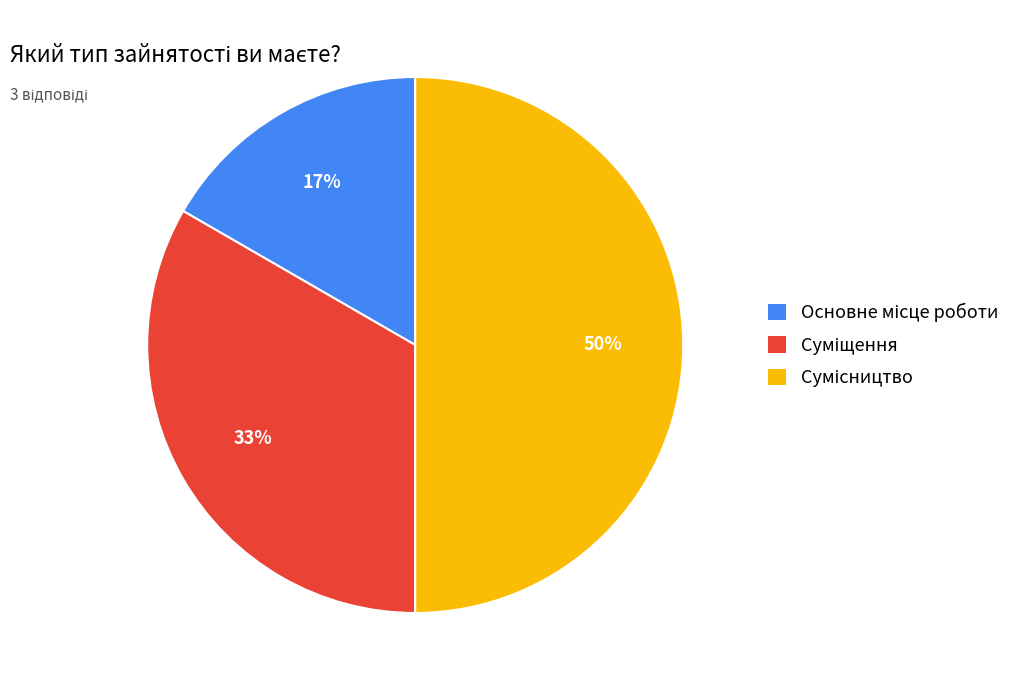

To the nearest percent, what is the difference between the largest and smallest slice percentages?

33%